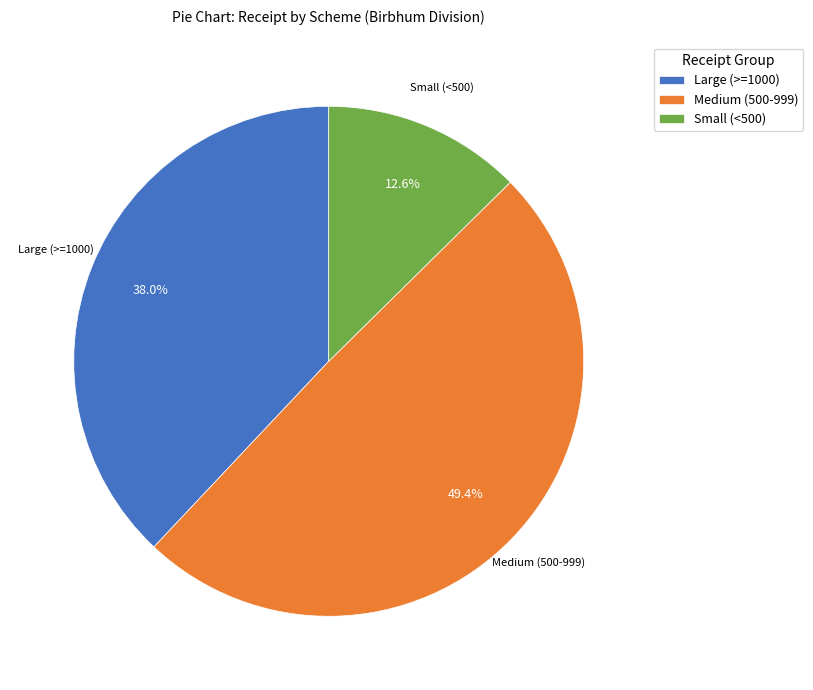

Which has a higher value, Medium (500-999) or Large (>=1000)?

Medium (500-999)